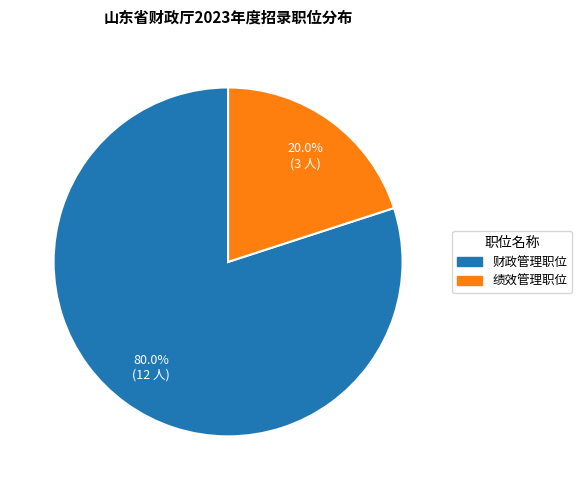

To the nearest percent, what percentage of the pie is 财政管理职位?

80%